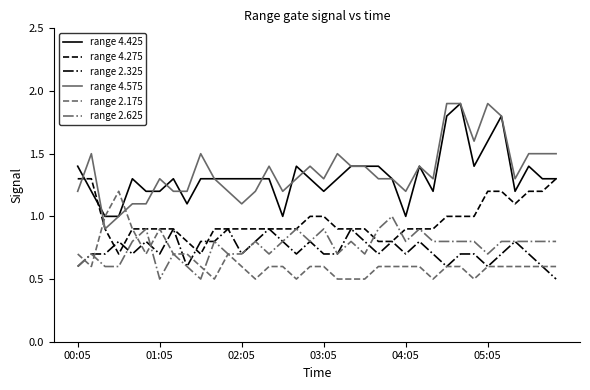

Does the chart have visible grid lines?

No